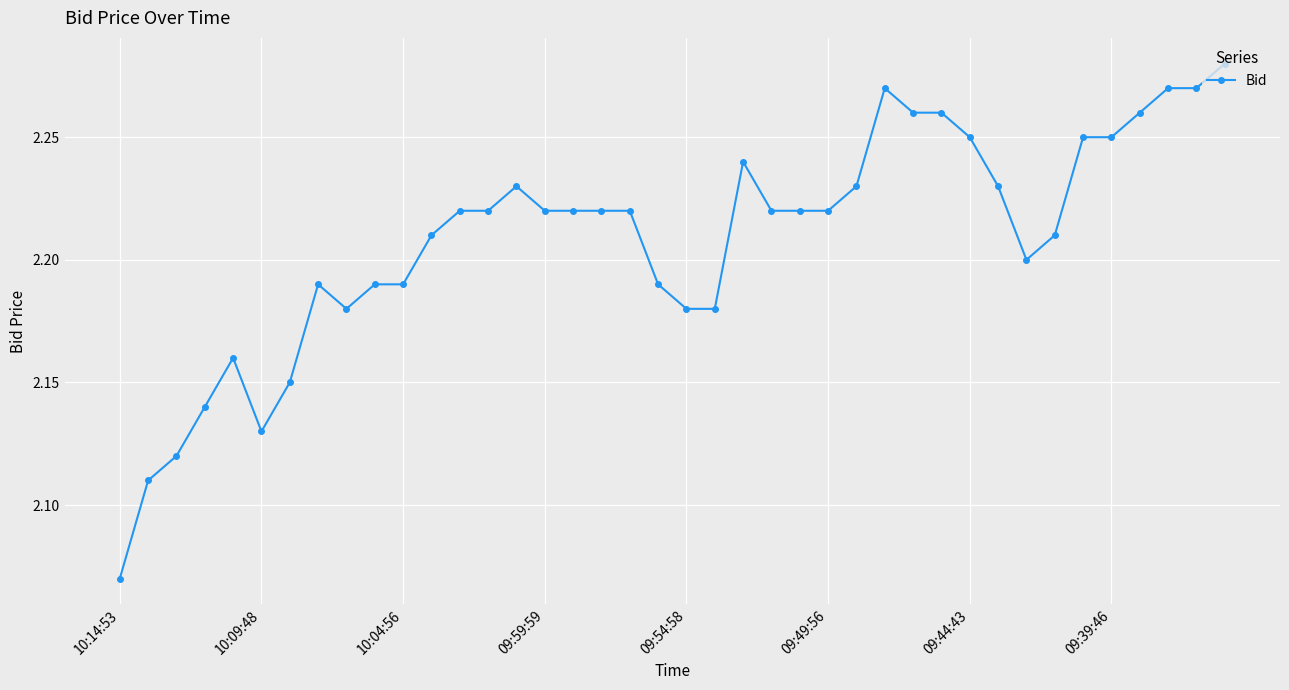

What is the sum of all values?

88.3